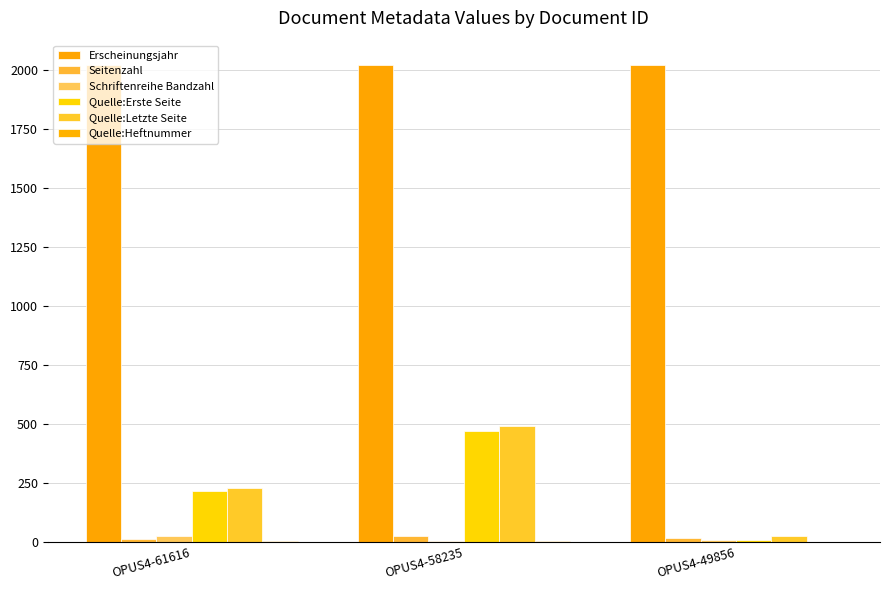

At which label does Erscheinungsjahr first exceed 2020?

OPUS4-61616